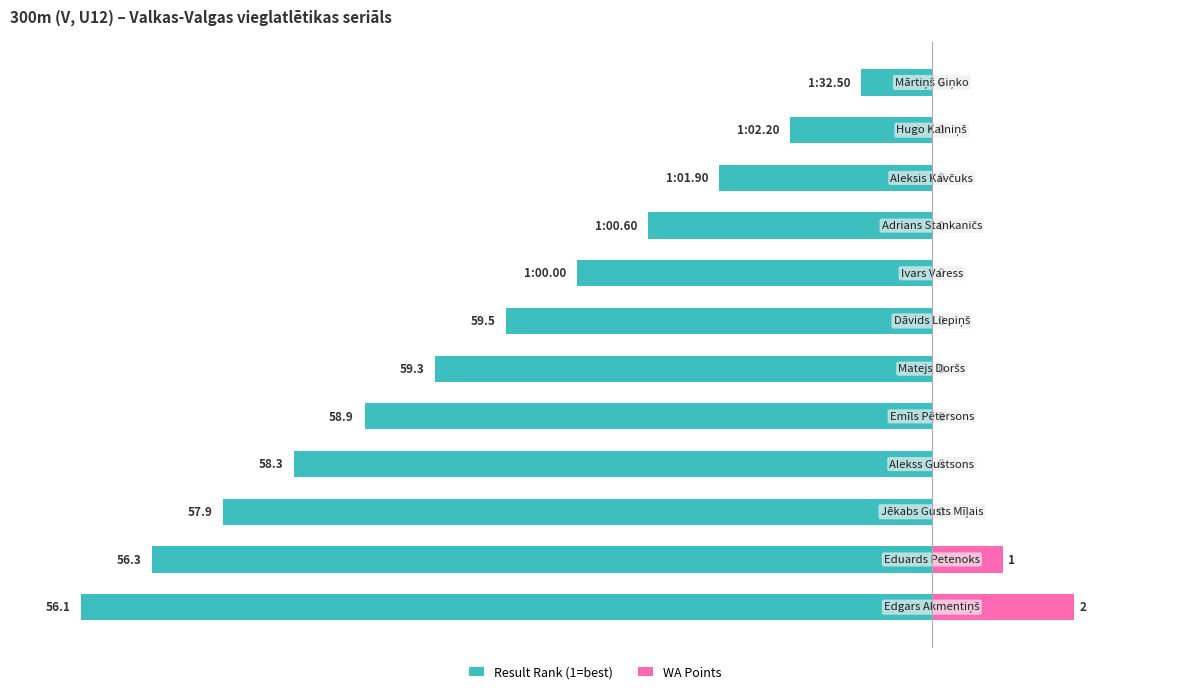

Reading right to left, extract all data points from this chart.

Result Rank (1=best): -1	-2	-3	-4	-5	-6	-7	-8	-9	-10	-11	-12
WA Points: 0	0	0	0	0	0	0	0	0	0	1	2